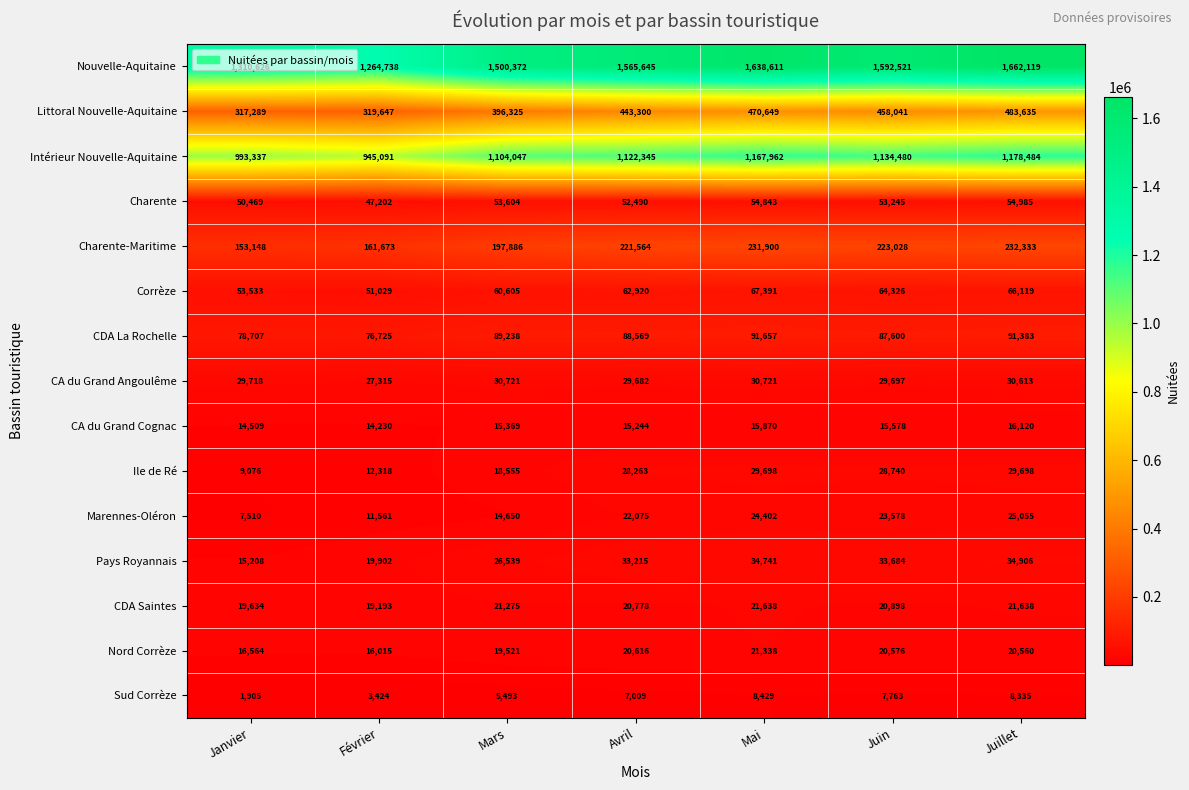

Is it true that Charente-Maritime equals 232333 at Juillet?

True